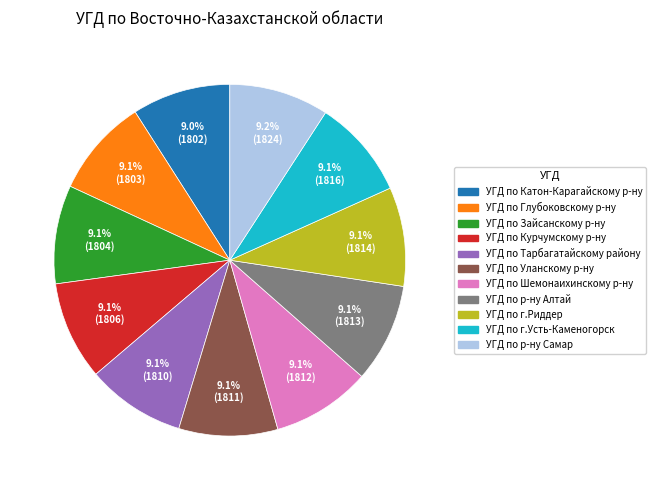

How much of the chart is everything except УГД по р-ну Самар?

90.8%